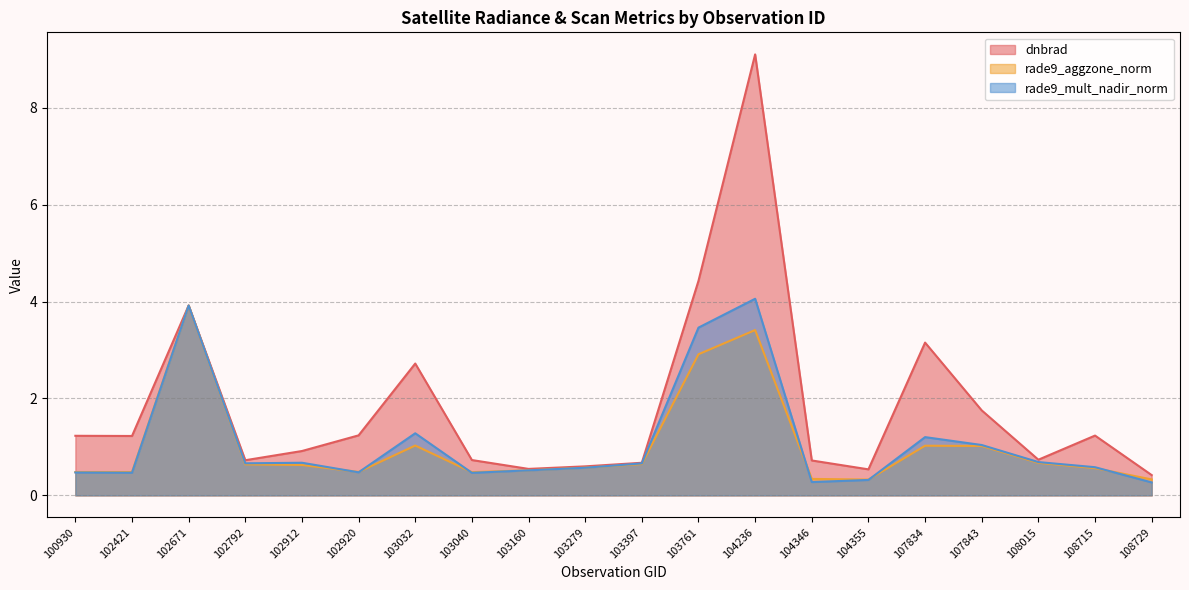

What is the difference between the second highest and minimum values in the rade9_mult_nadir_norm series?

3.7